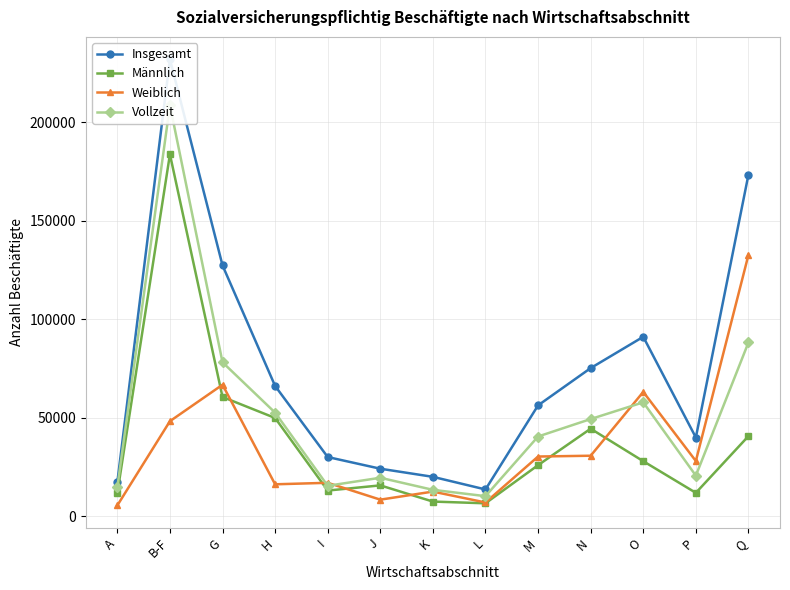

What is the difference between the highest and lowest values at Q?

132680